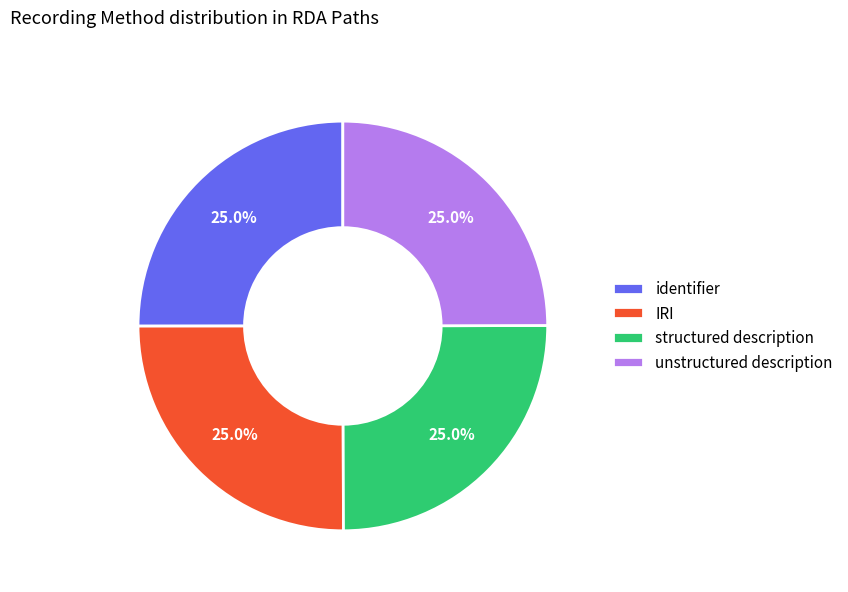

To the nearest percent, what is the combined percentage of structured description and unstructured description?

50%